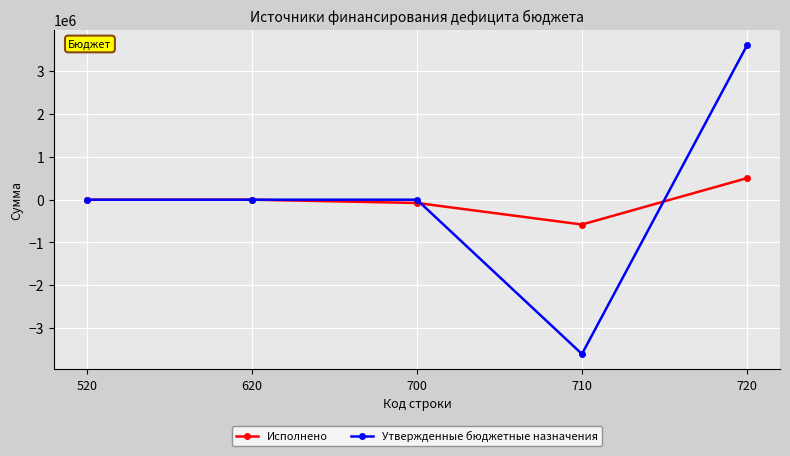

What is the total value across all series at 720?

4112838.2